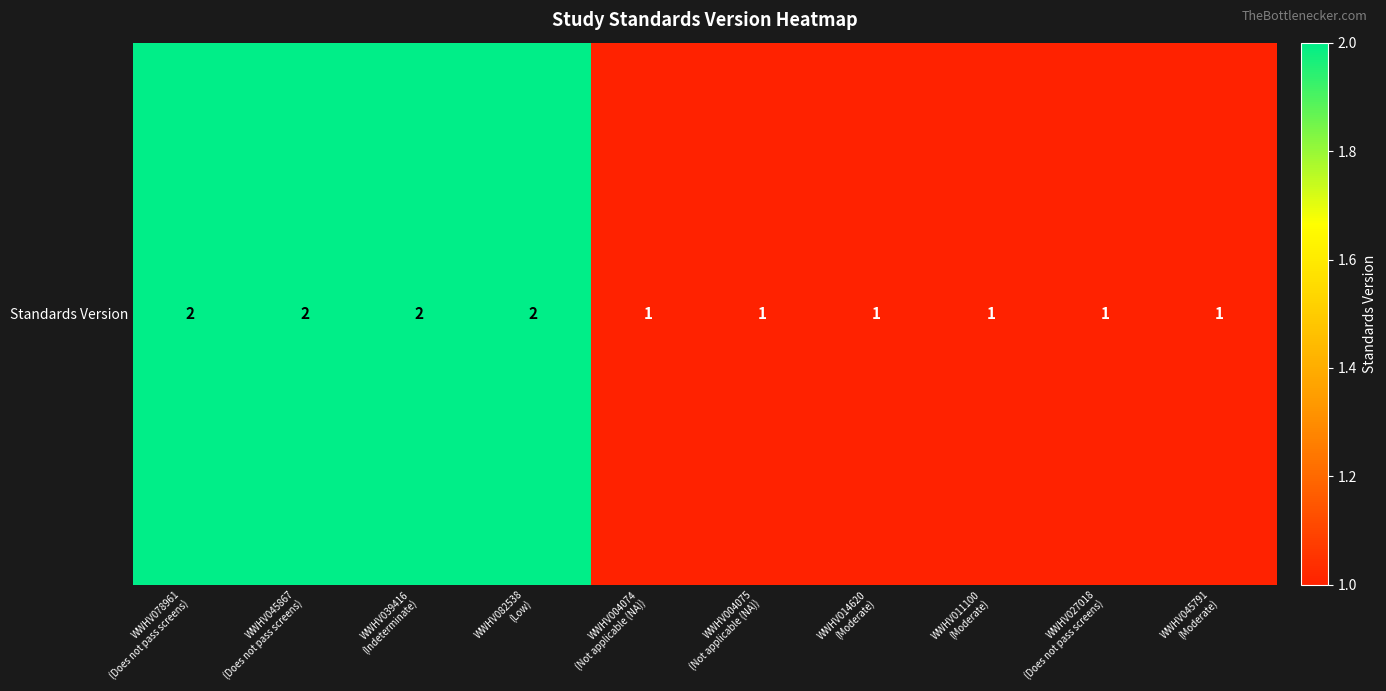

What is the greatest value displayed?

2